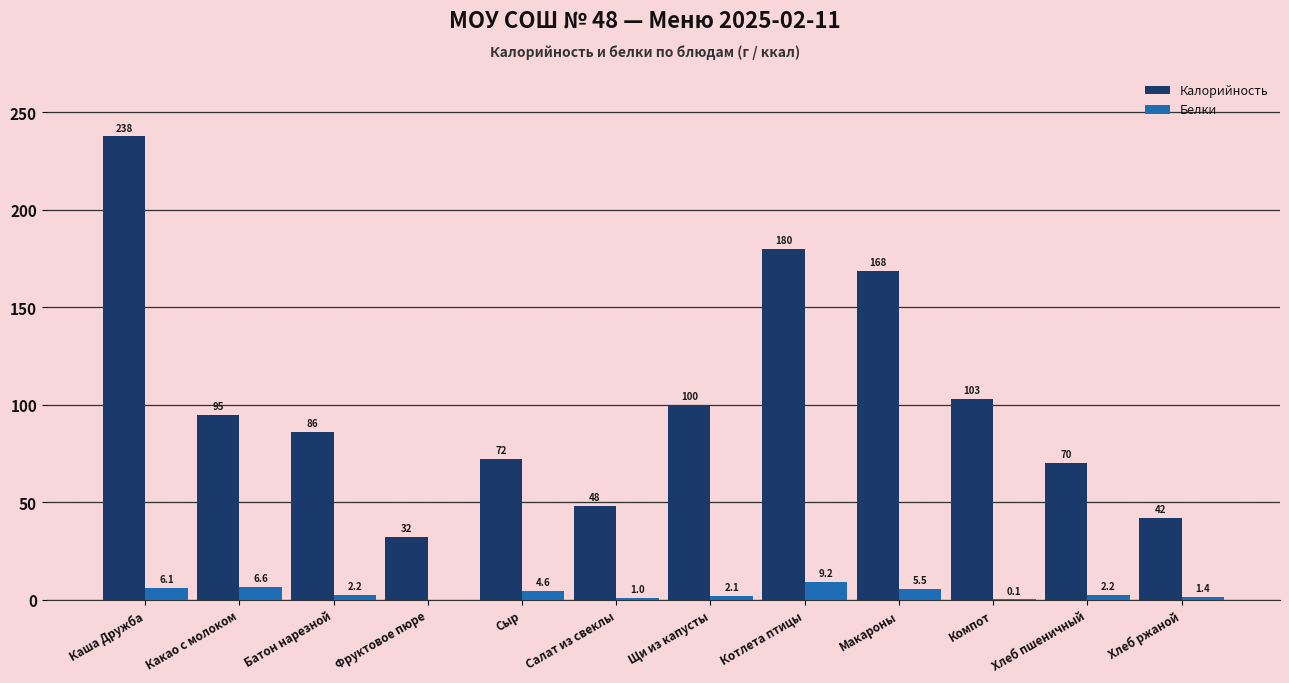

Which category has the highest value in the Калорийность series?

Каша Дружба